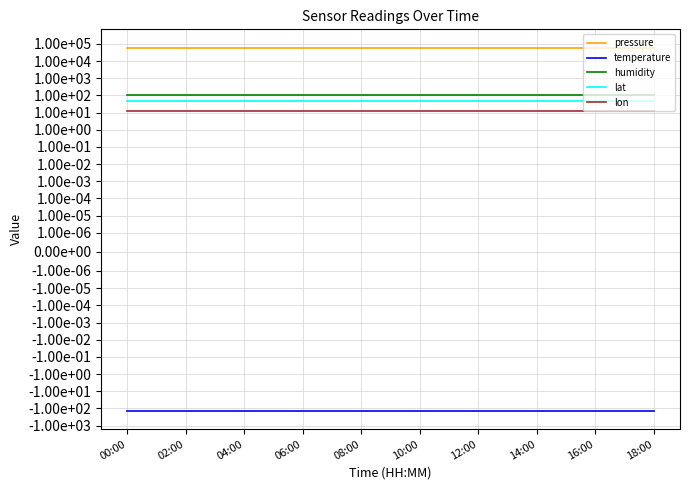

Is it true that temperature equals -63.0 at 15?

False